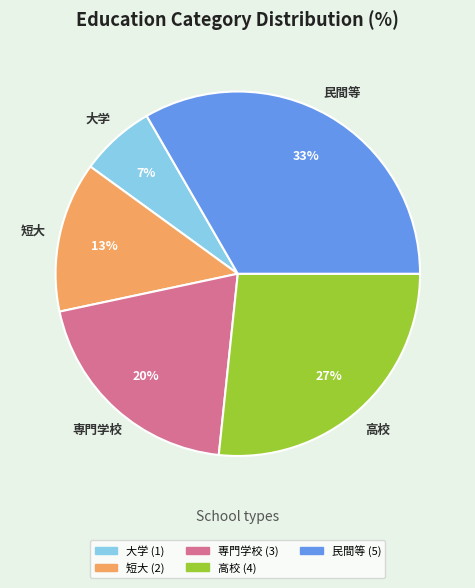

Rank the categories by value from highest to lowest.

民間等, 高校, 専門学校, 短大, 大学